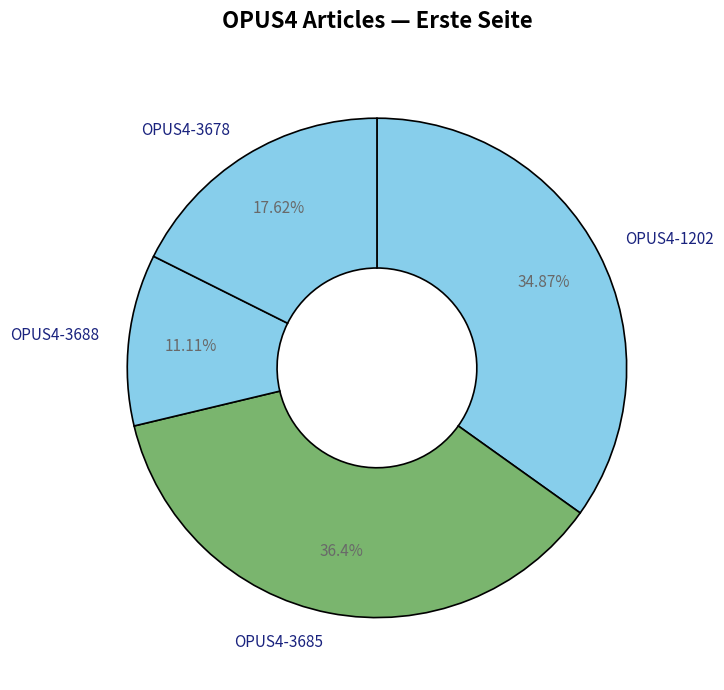

To the nearest percent, what percentage of the pie is OPUS4-3688?

11%